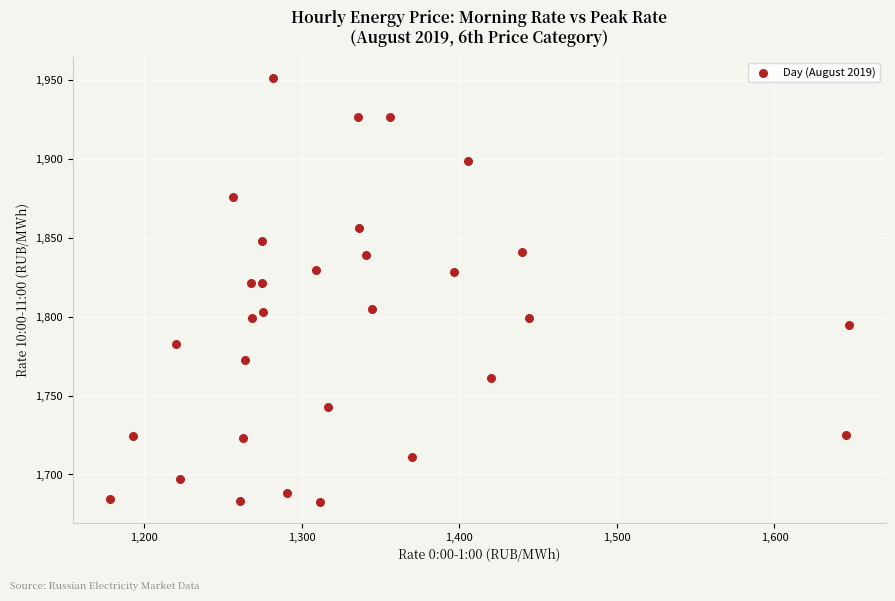

What is the range of X values (max minus min)?

469.1